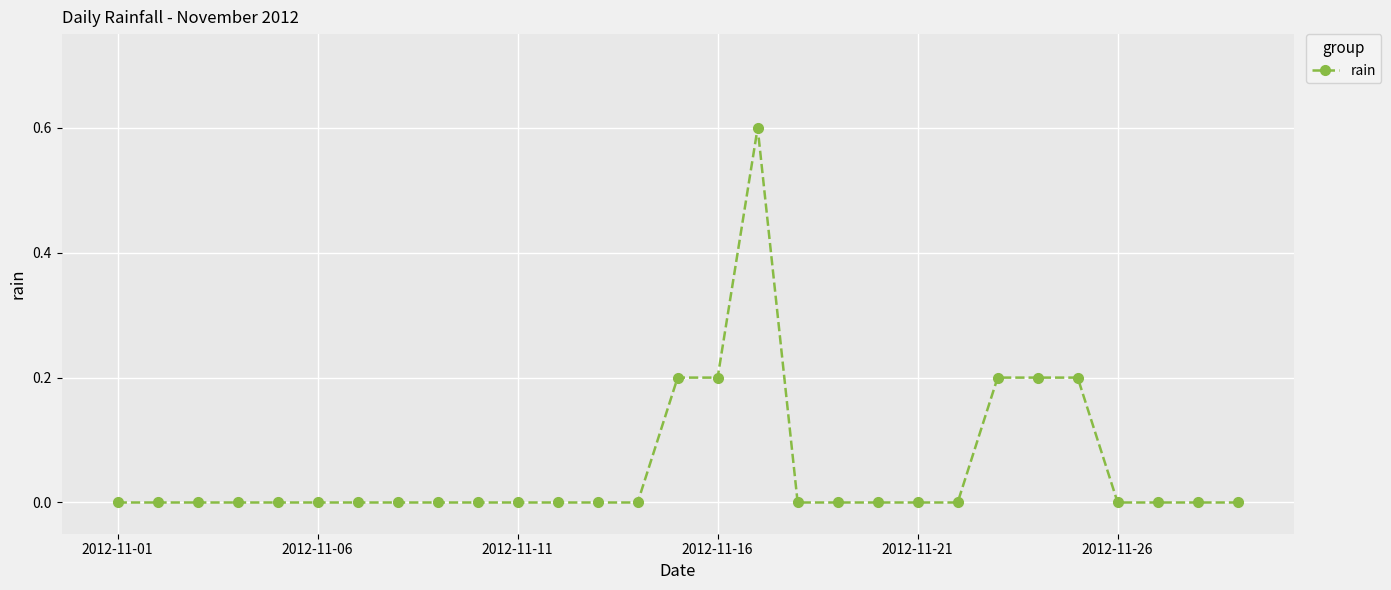

What is the sum of all values?

1.6